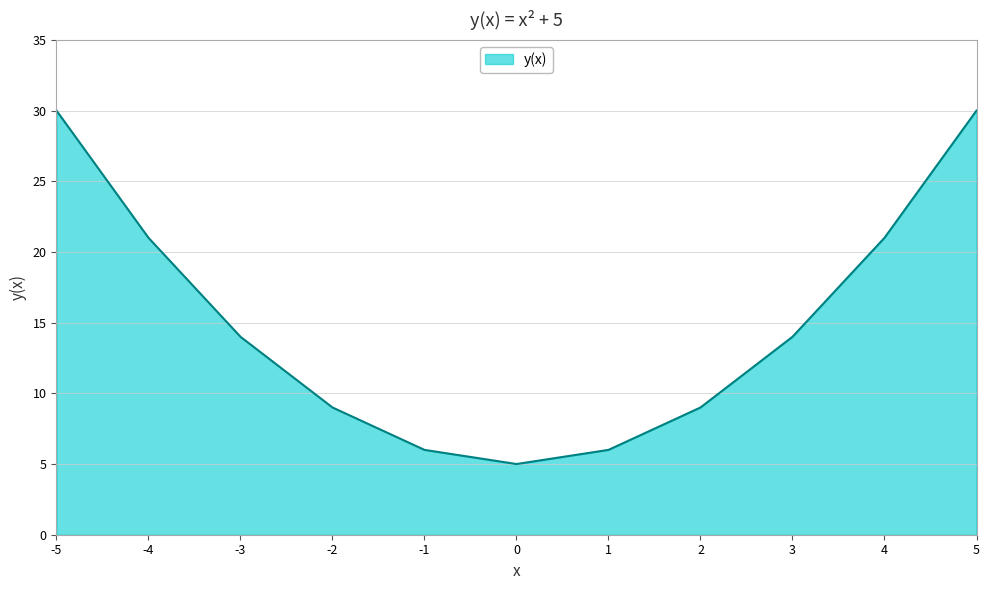

Where does the data first go above 14?

-5